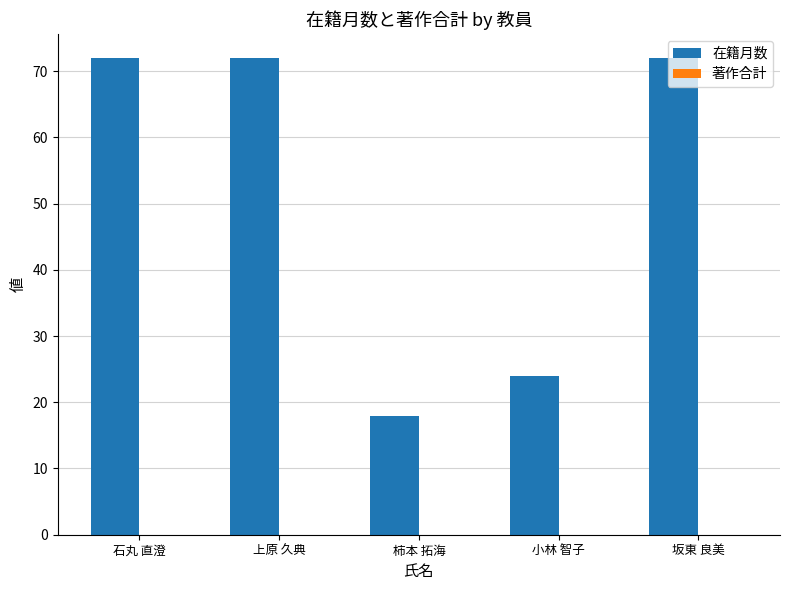

The chart shows a value of 24 at 小林 智子. True or false?

True